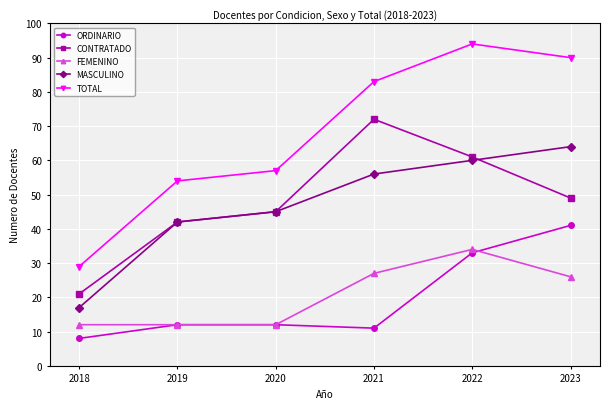

What is the difference between the maximum and second lowest values in the FEMENINO series?

22